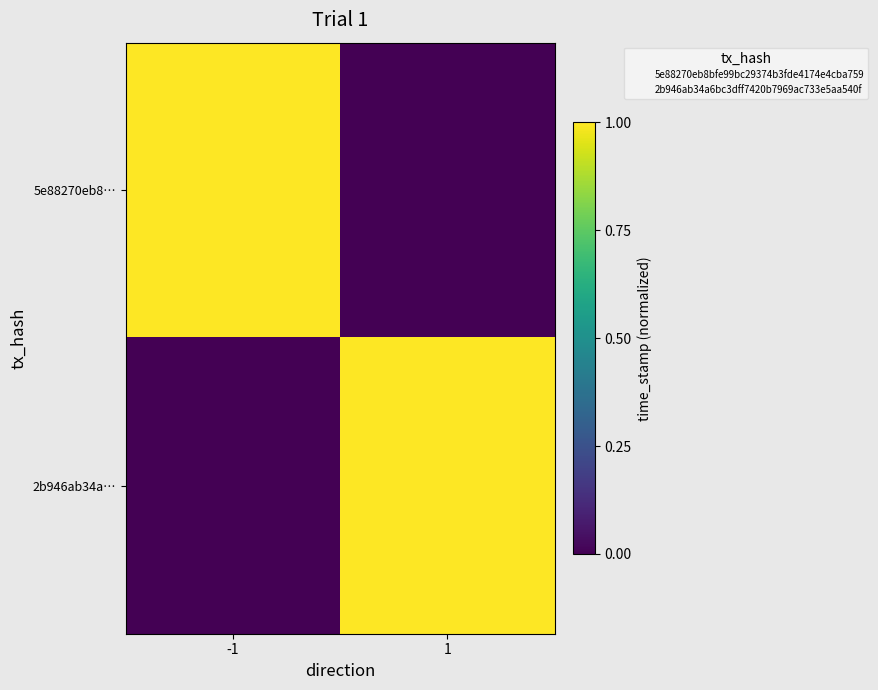

Which series changed the most between -1 and 1?

5e88270eb8…